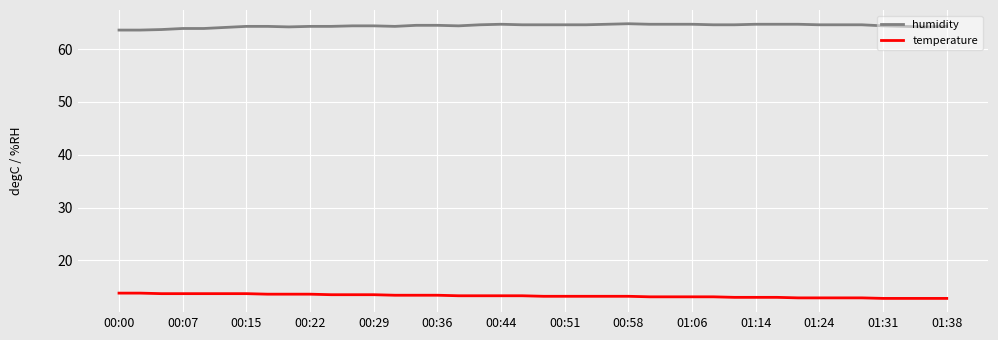

What is the minimum value for temperature?

12.8